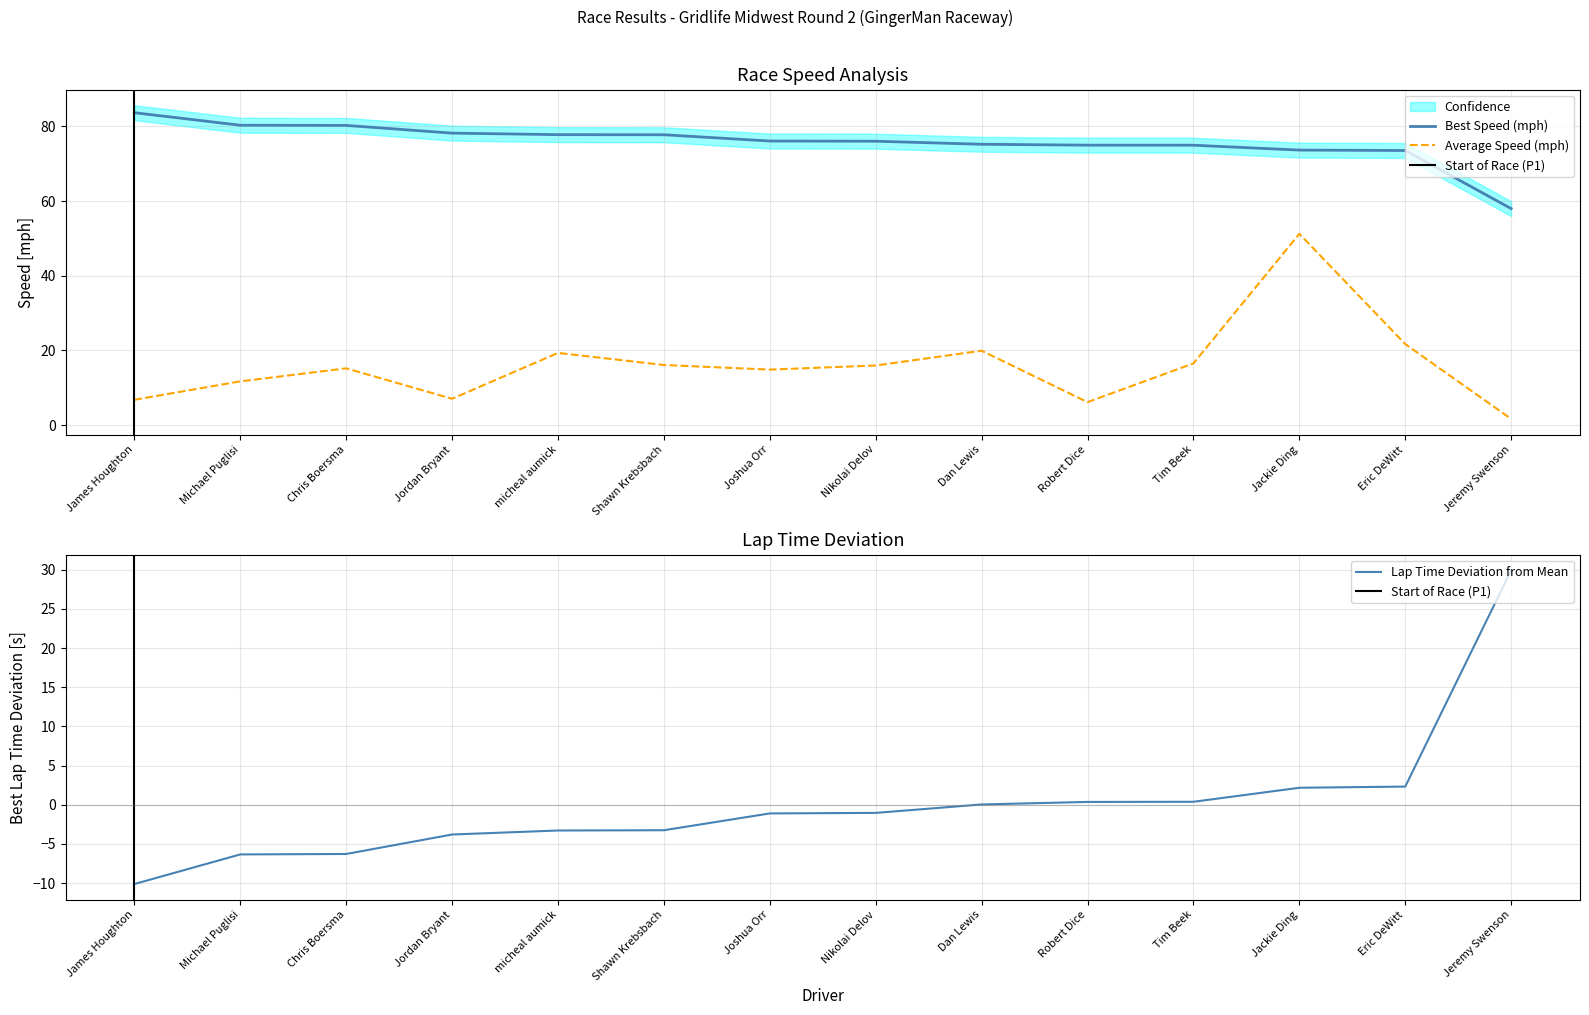

Which series has the largest total across all categories?

Best Speed